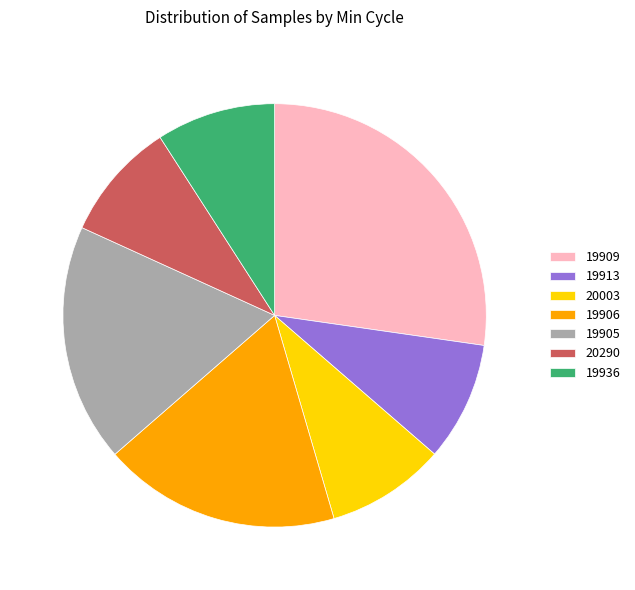

Approximately how many times larger is the value at 20003 compared to 19906?

0.5